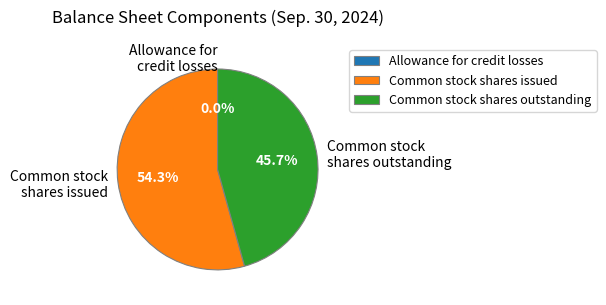

What percentage is NOT represented by Common stock shares outstanding?

54.3%